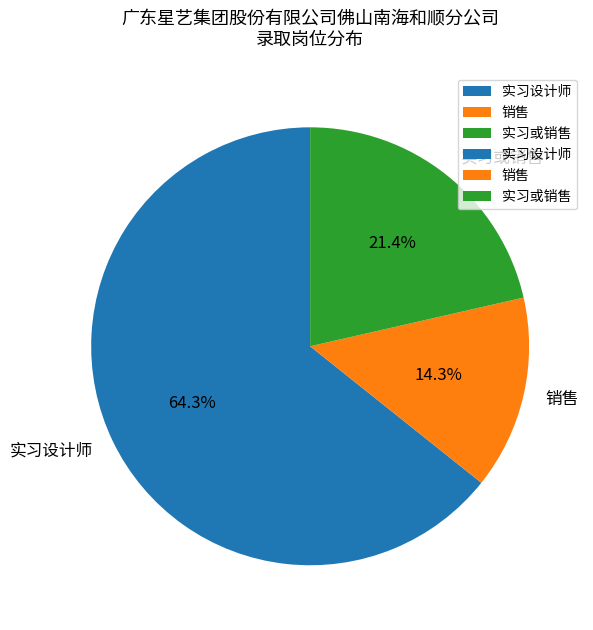

True or false: 实习设计师 accounts for 64% of the total.

True